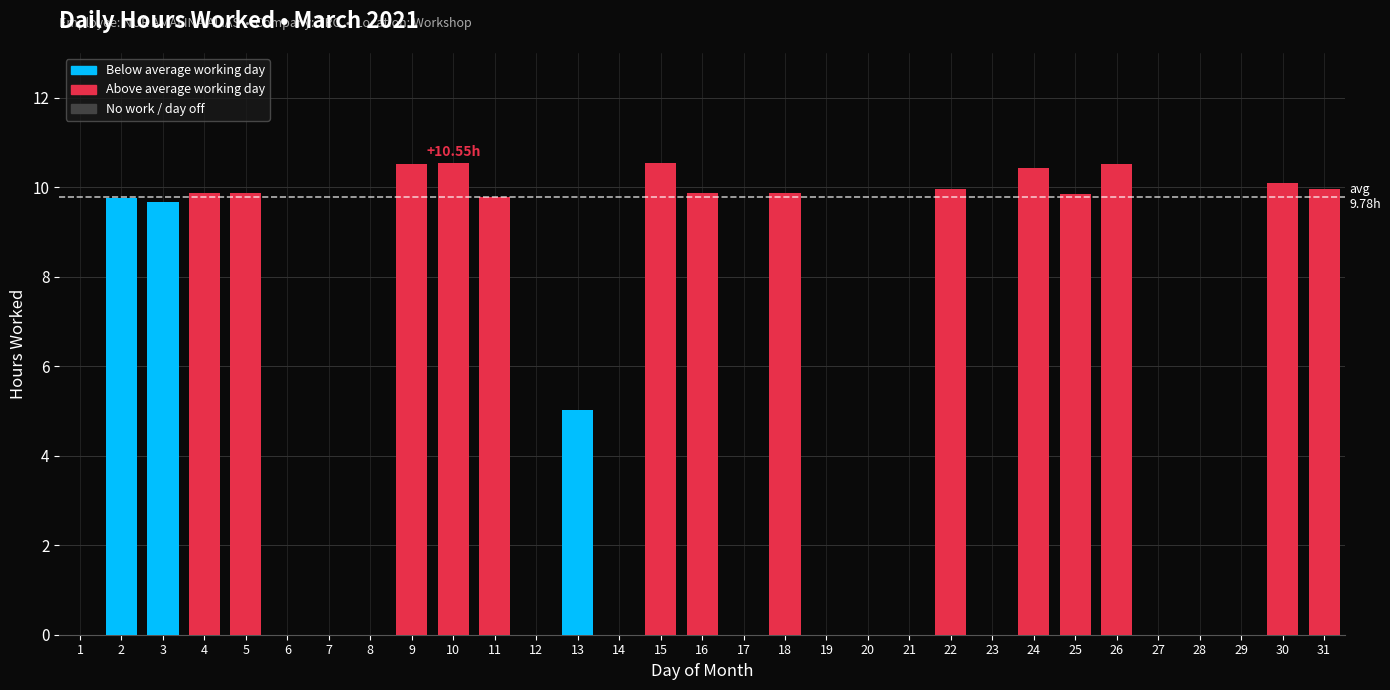

What is the change in value from 10 to 31?

-0.6